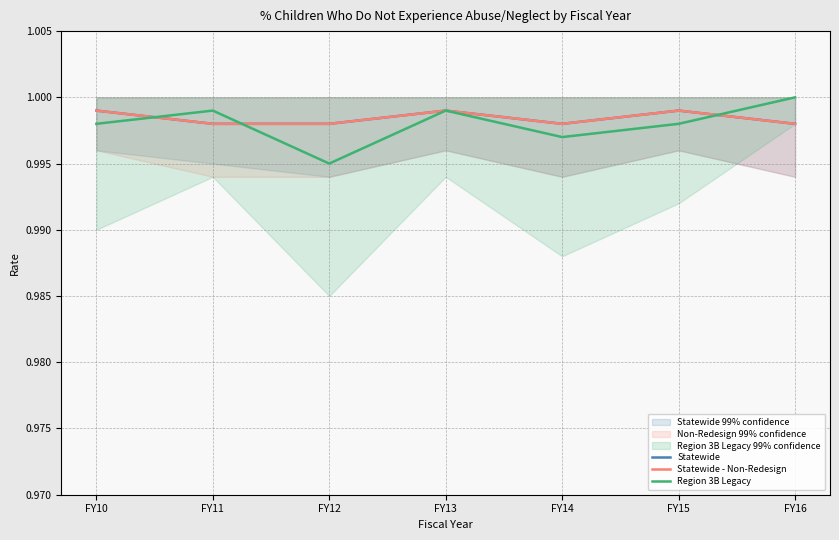

True or false: Statewide and Statewide - Non-Redesign cross at least once.

False